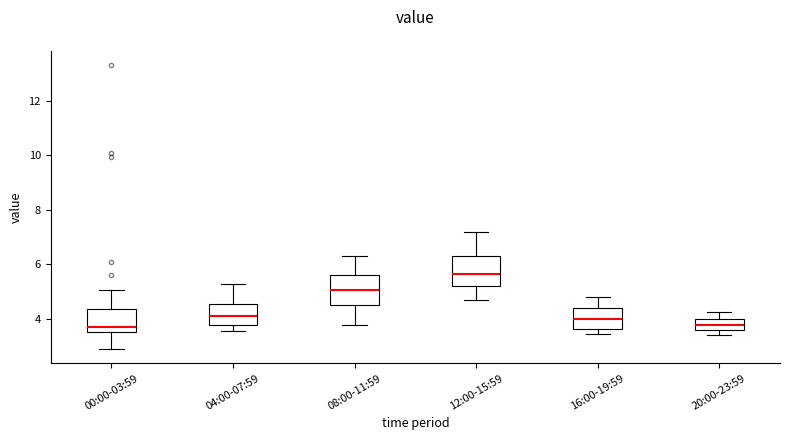

Where is the lower edge of the box for 16:00-19:59 on the y-axis? The values are not printed on the chart, so give them approximately, as read against the axis.

3.6